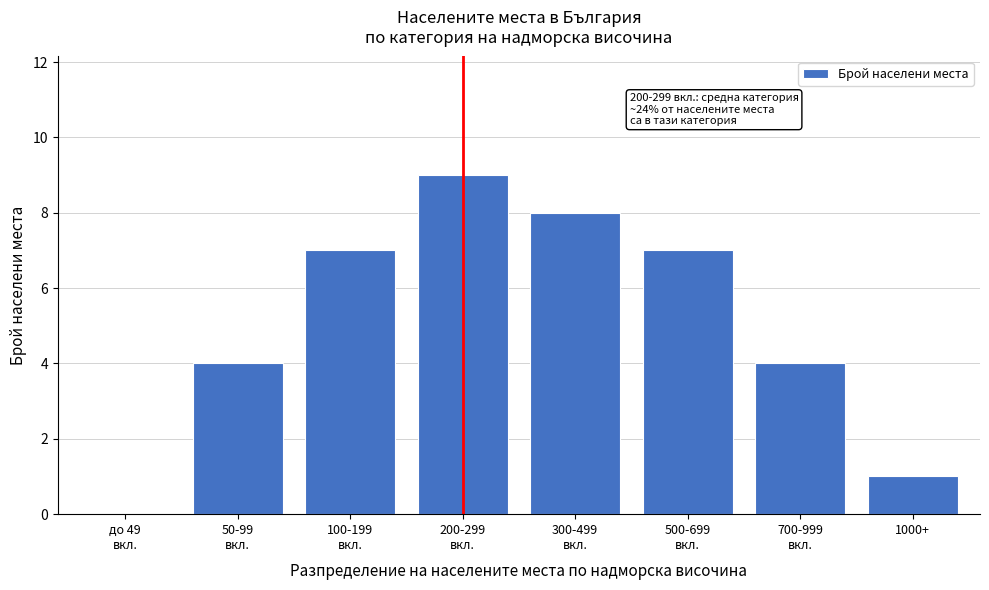

What is the maximum value shown in the chart?

9